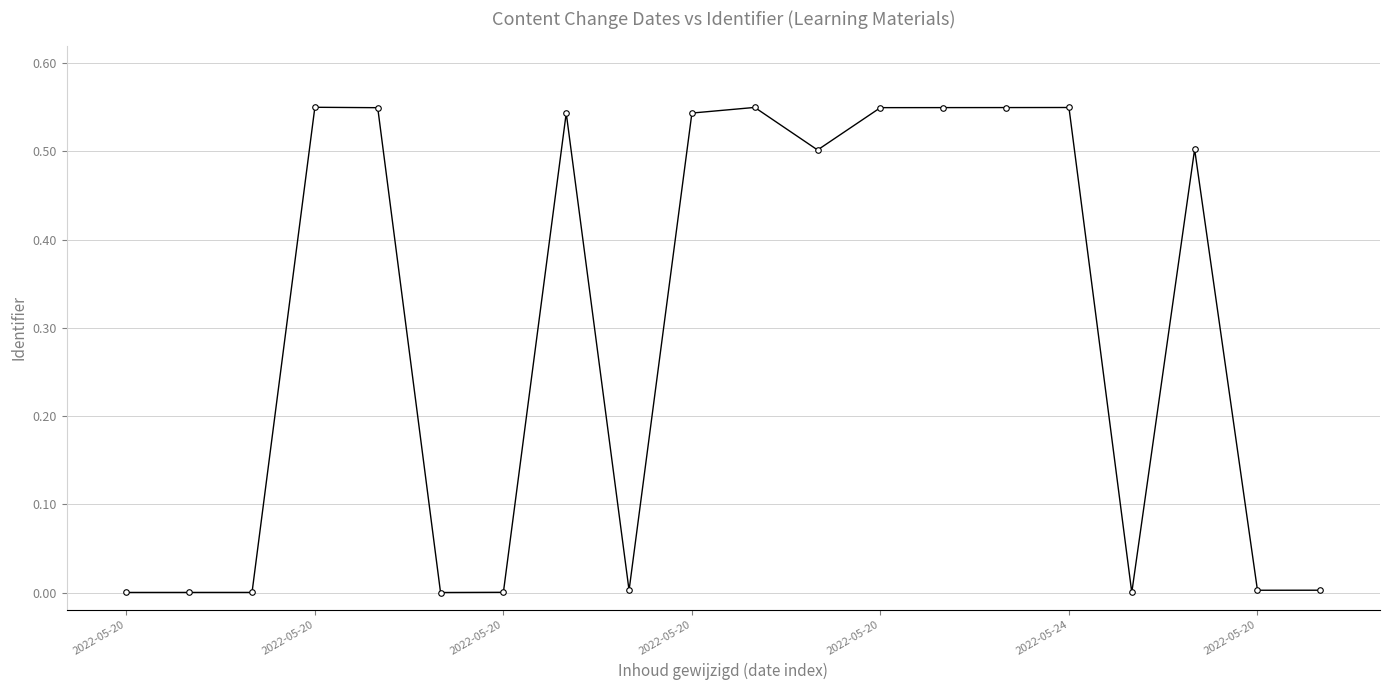

True or false: there are more than 0 points higher than both neighbors.

True